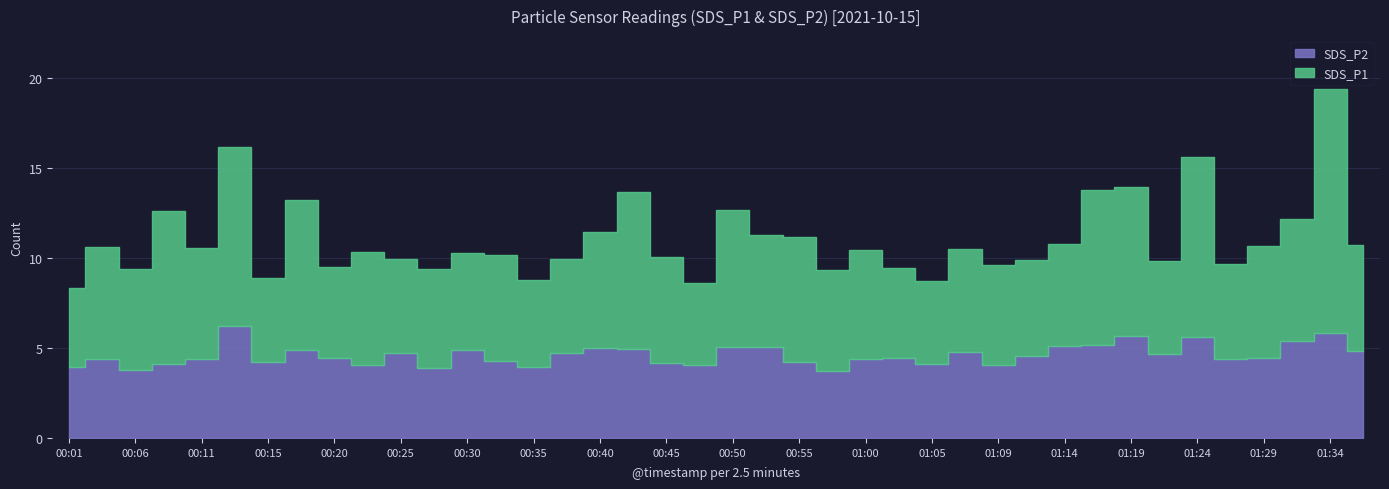

Which series has the largest range (max minus min)?

SDS_P1